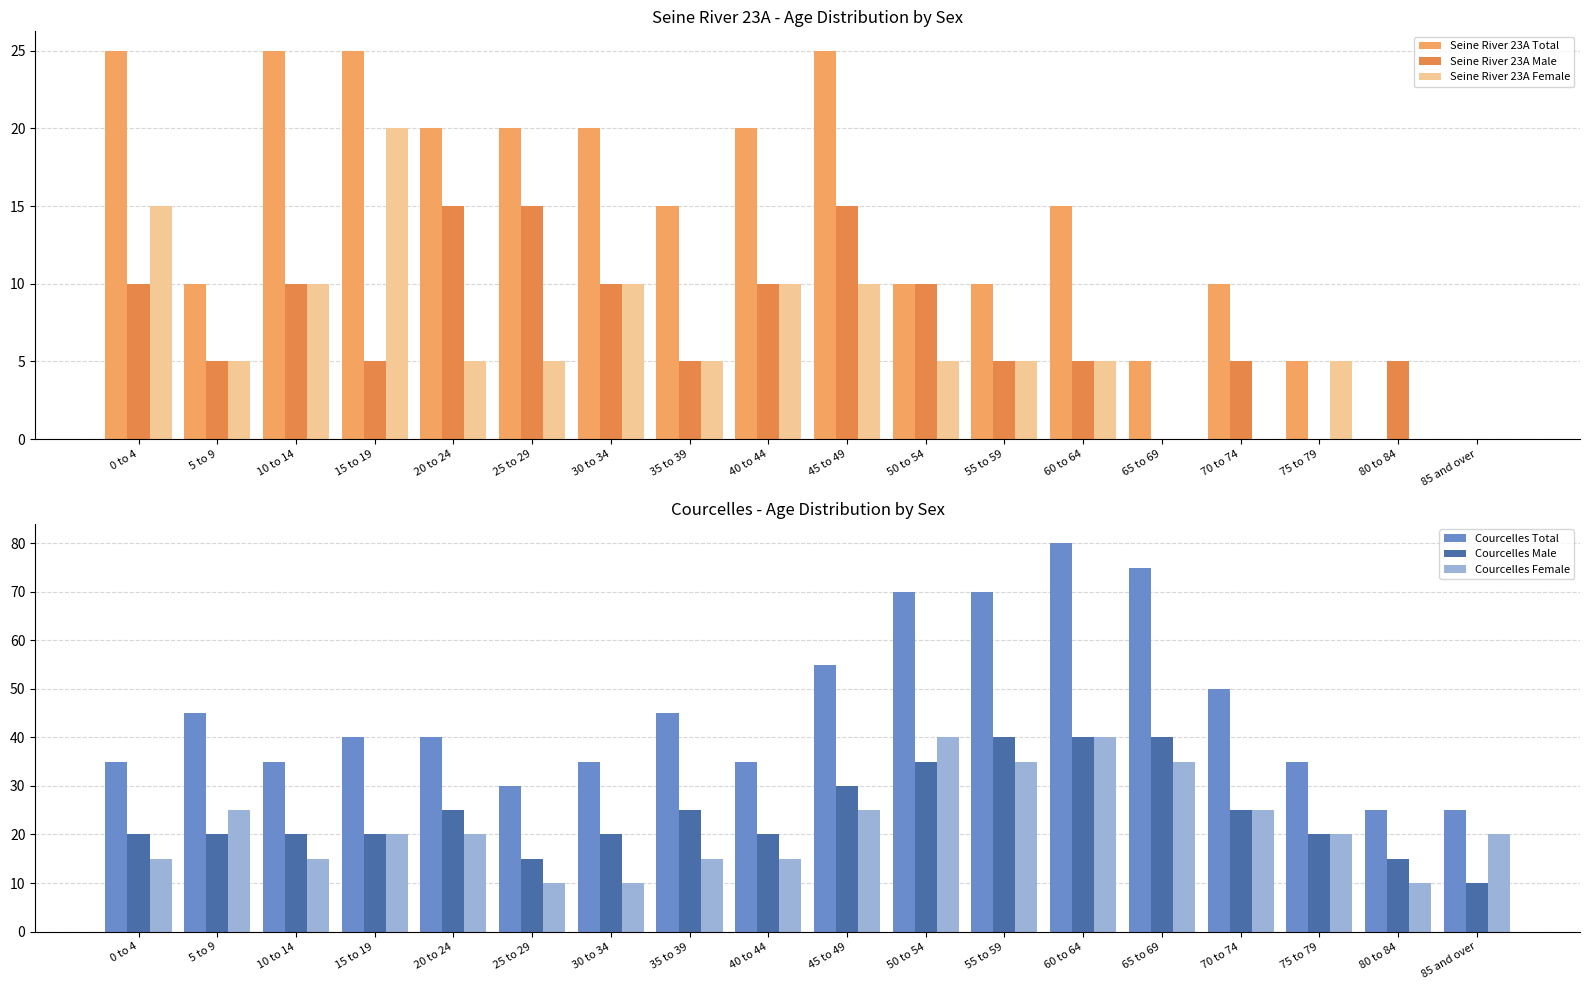

What position from the right is 15 to 19?

15